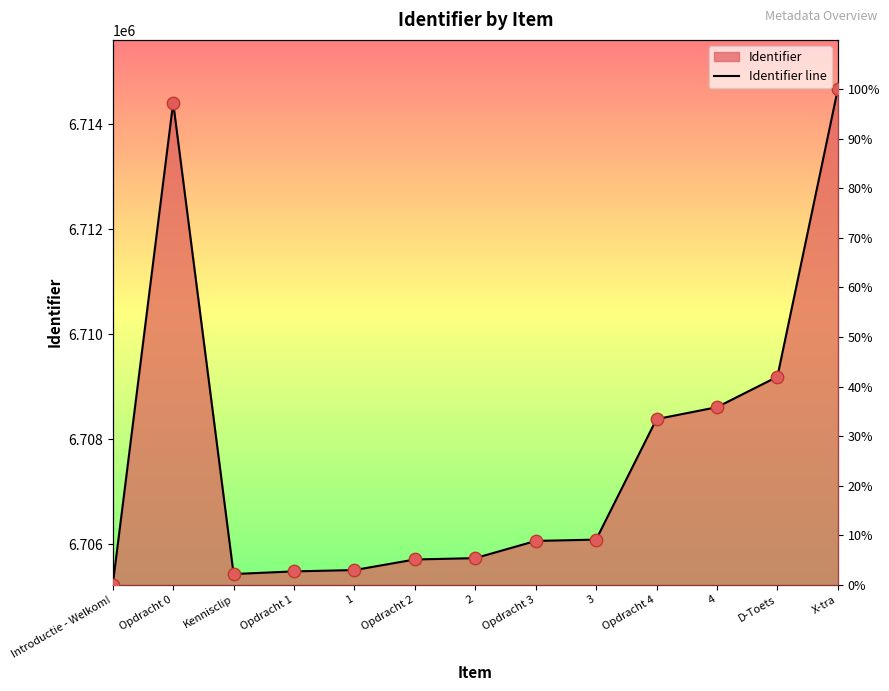

Which has a higher value, Opdracht 2 or Opdracht 3?

Opdracht 3